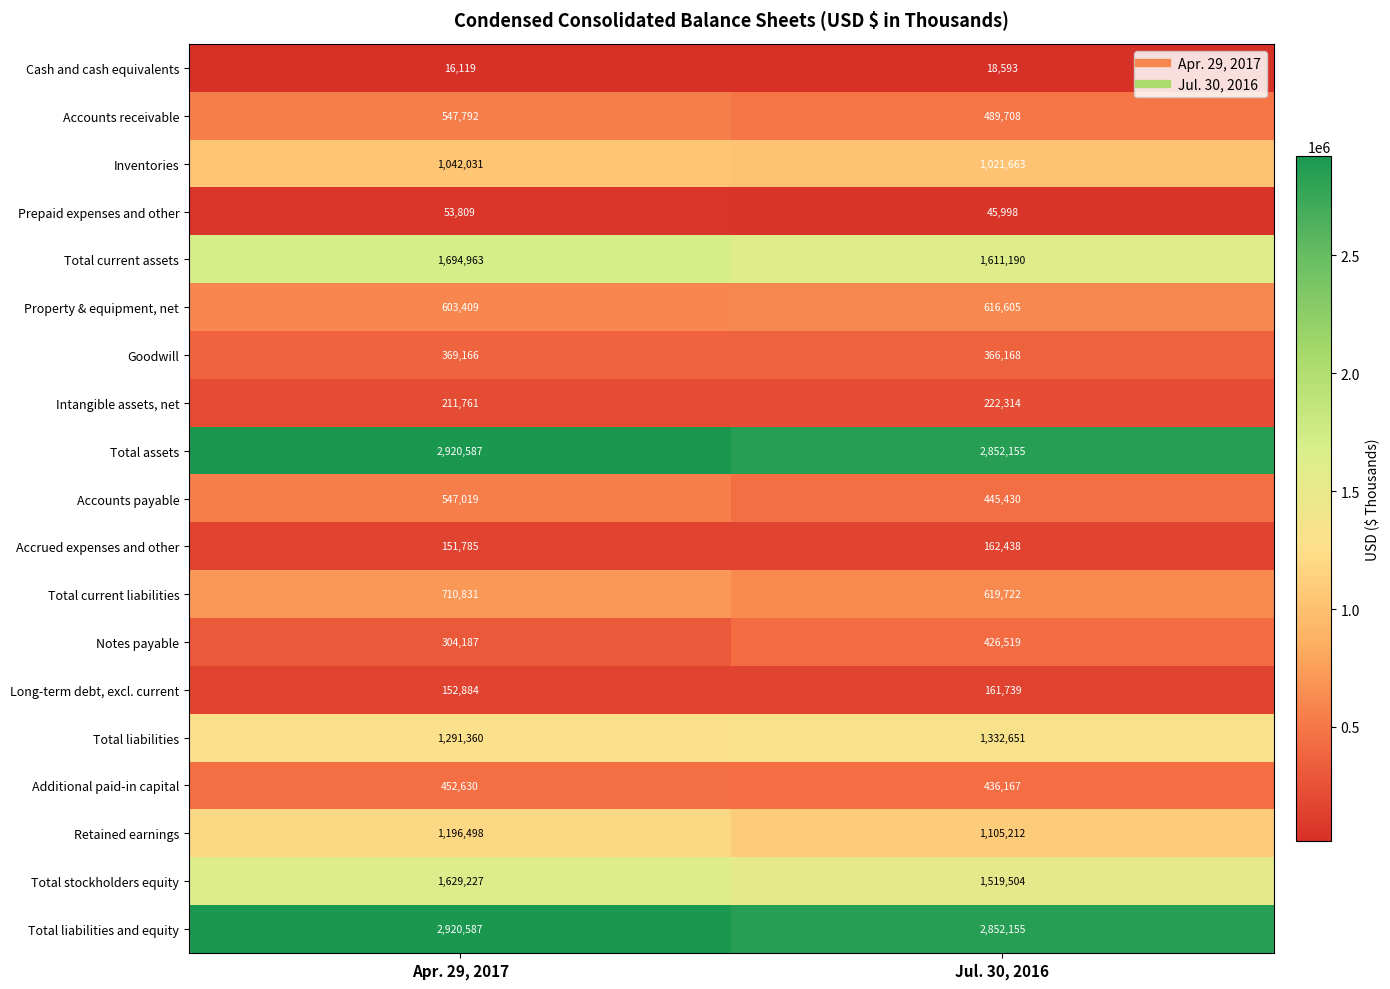

True or false: Total current assets has a value of 3010002 at Apr. 29, 2017.

False